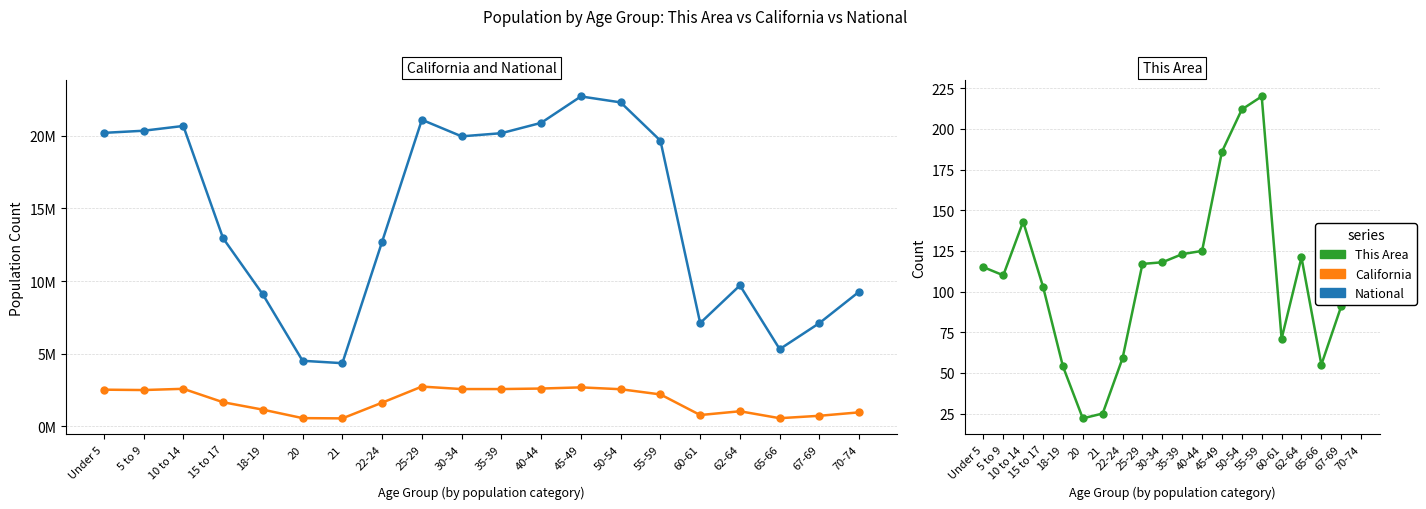

In This Area, how many points are higher than both neighbors (excluding endpoints)?

3